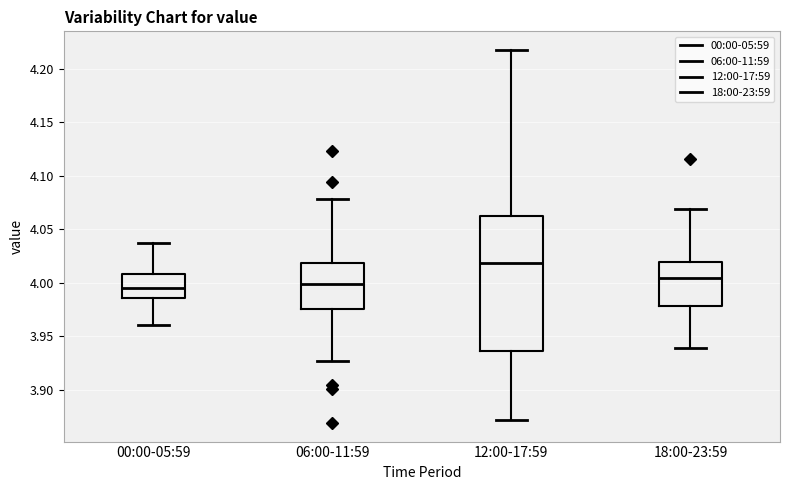

Where does the lower whisker of the box for 18:00-23:59 end on the y-axis? The values are not printed on the chart, so give them approximately, as read against the axis.

3.940